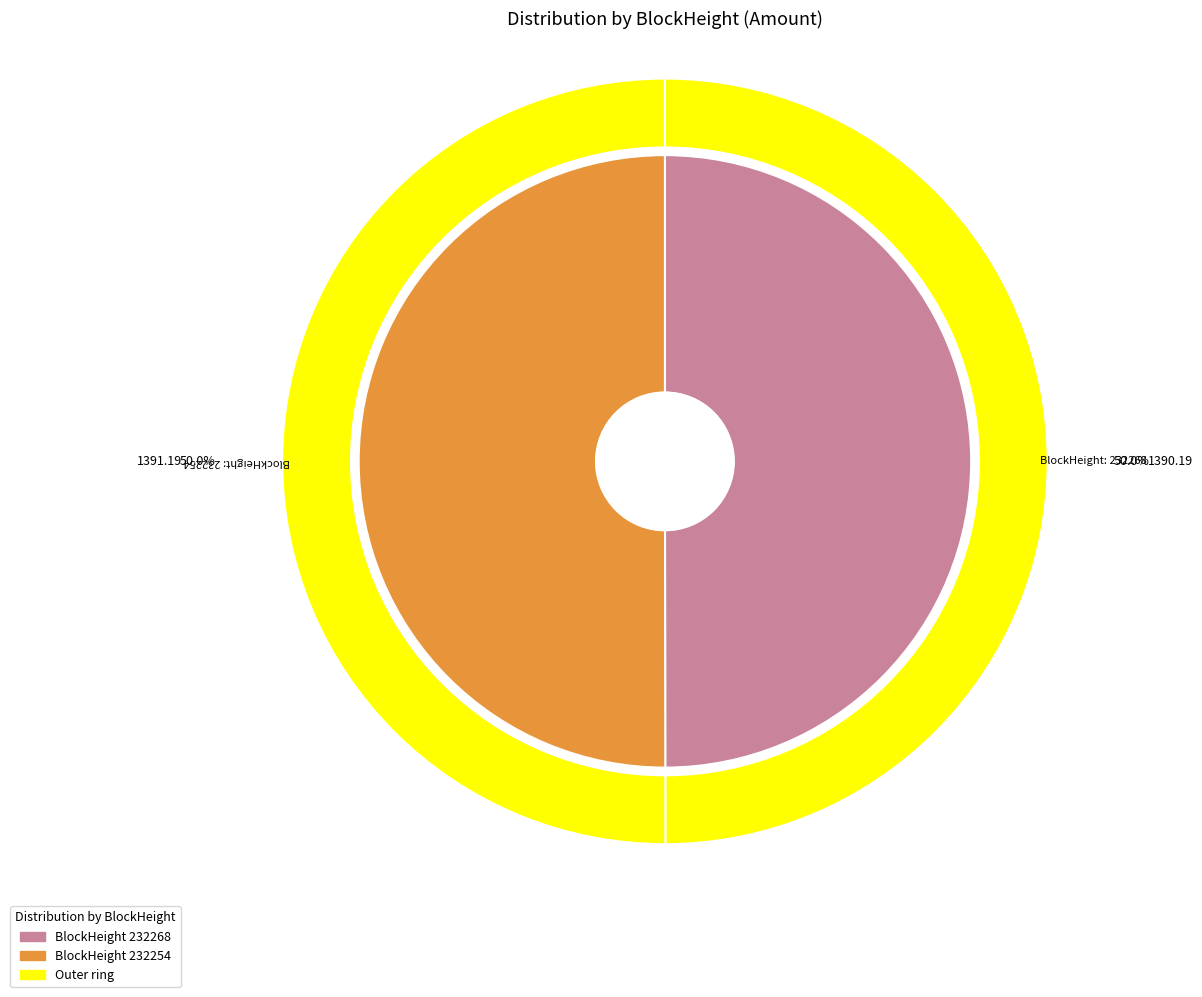

To the nearest percent, what is the combined percentage of 232254 and 232268?

100%